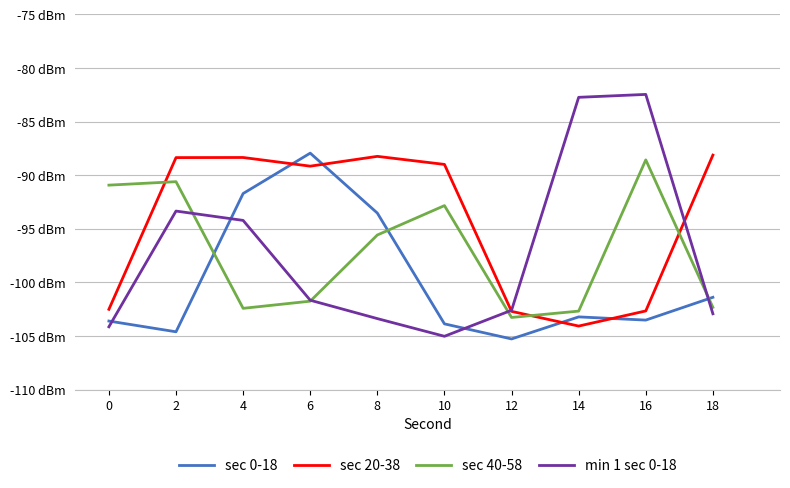

Read the sec 0-18 value at 0.

-103.6